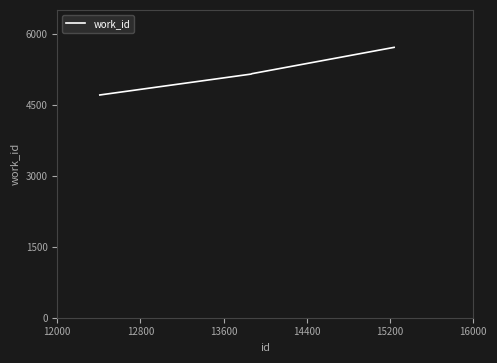

True or false: the data has more than 2 interior local peaks.

False